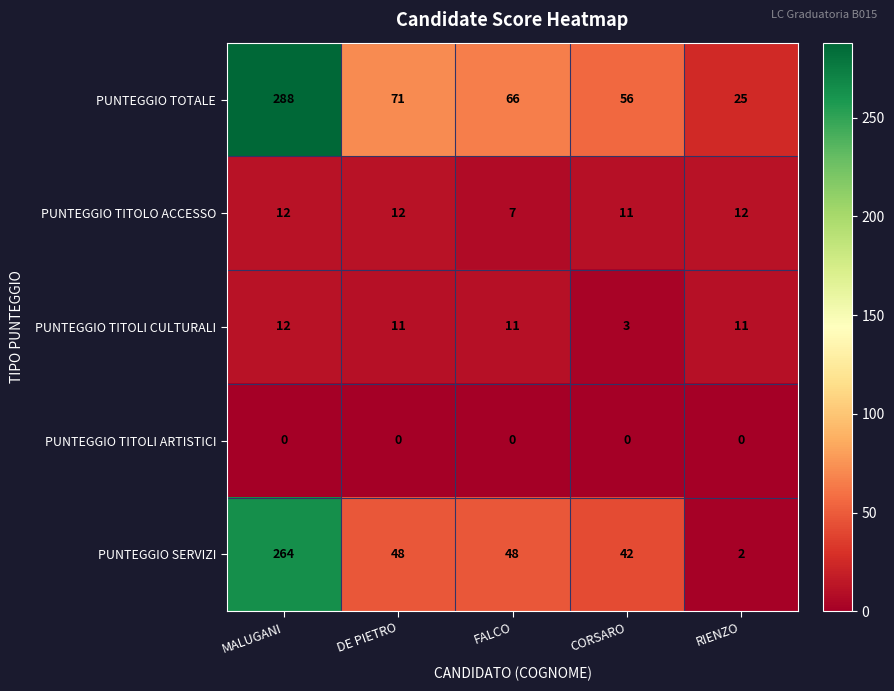

Reading right to left, transcribe all the data shown in this chart.

PUNTEGGIO TOTALE: 25	56	66	71	288
PUNTEGGIO TITOLO ACCESSO: 12	11	7	12	12
PUNTEGGIO TITOLI CULTURALI: 11	3	11	11	12
PUNTEGGIO TITOLI ARTISTICI: 0	0	0	0	0
PUNTEGGIO SERVIZI: 2	42	48	48	264